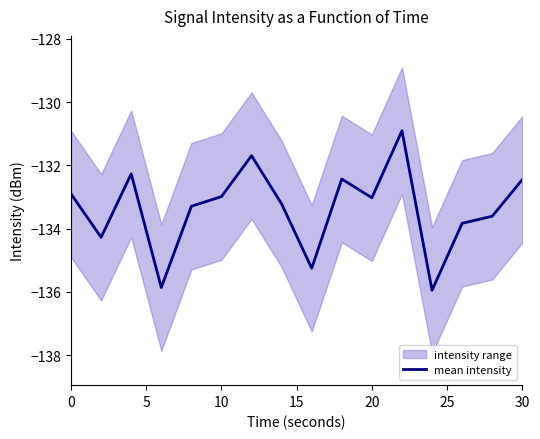

Is it true that mean intensity equals -132.4 at 30?

True